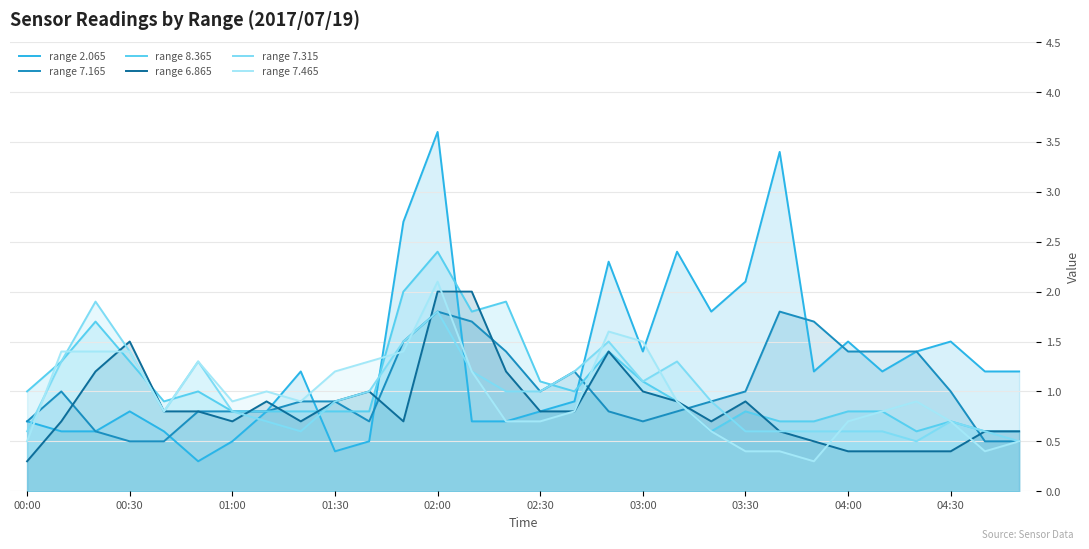

True or false: range 6.865 has a value of 0.2 at 20.

False